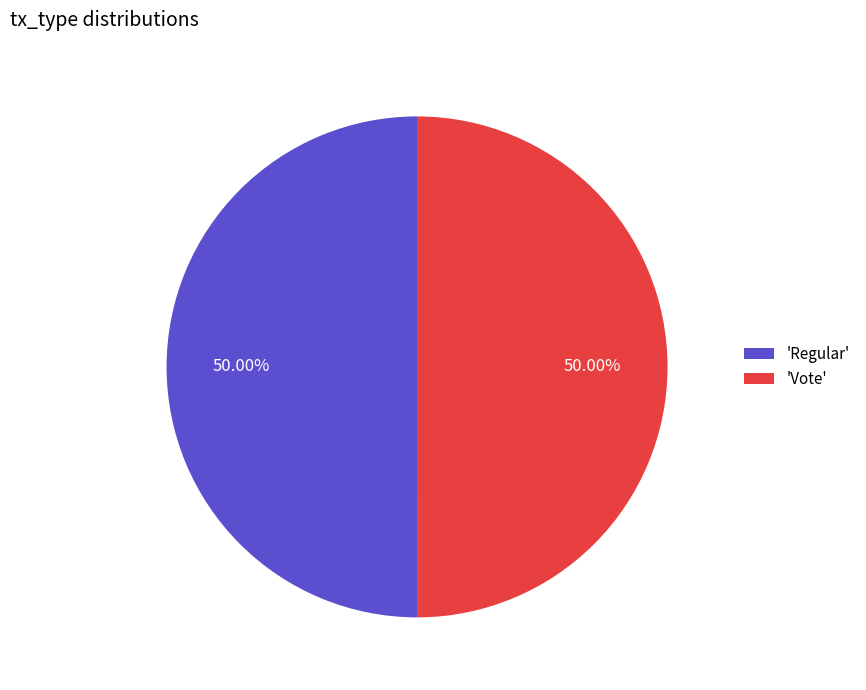

Count the number of slices in the pie.

2